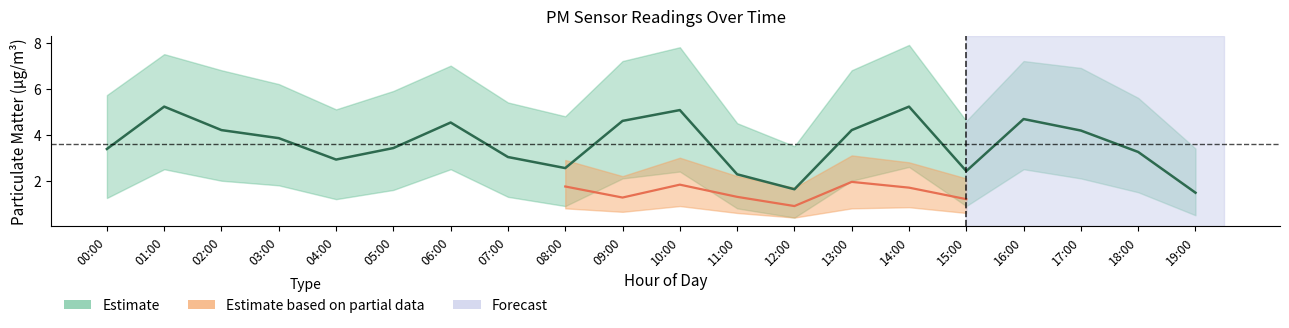

Rank the series at 15:00 from highest to lowest value.

P1_upper, P1, P2_upper, P2, P1_lower, P2_lower